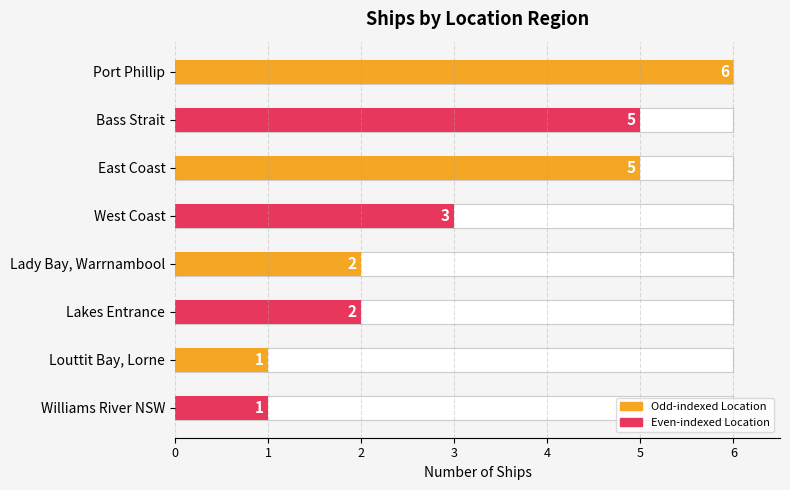

What is the difference between the maximum and minimum values?

5